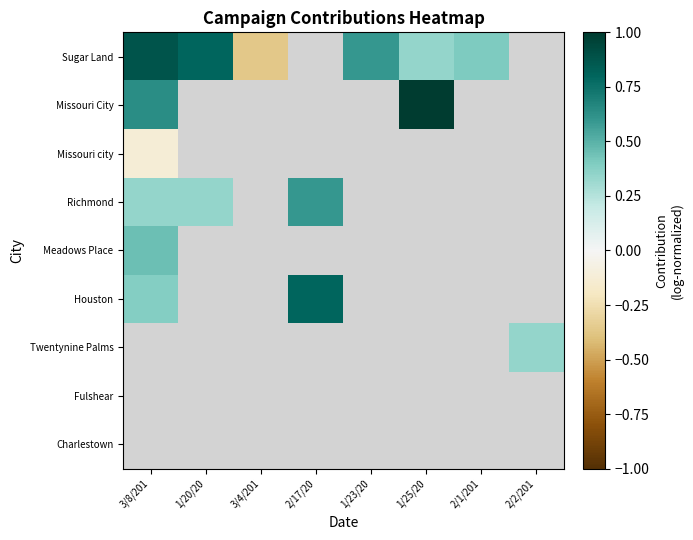

What is the greatest value displayed?

1.0